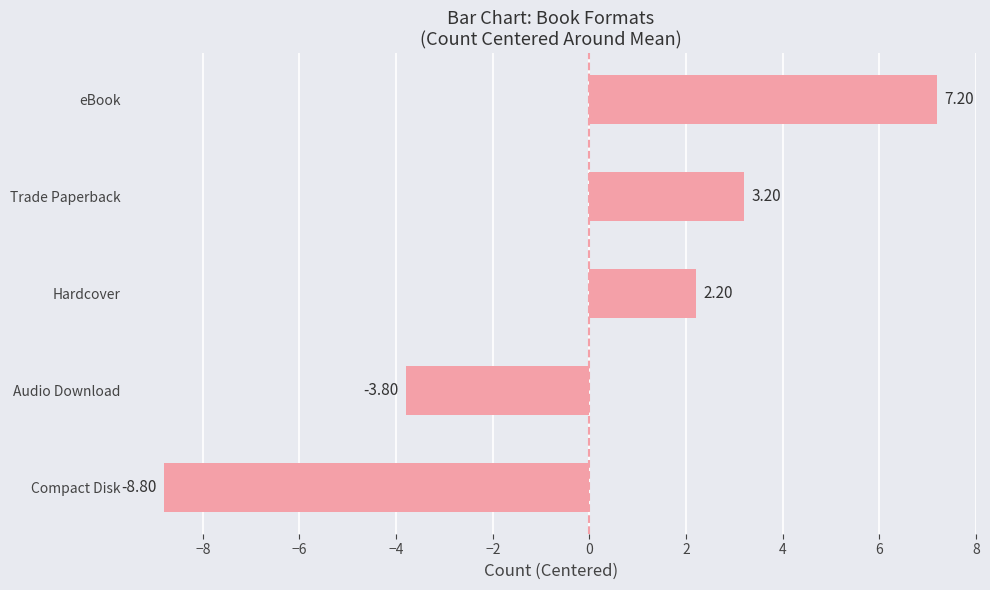

Are the bars horizontal?

Yes